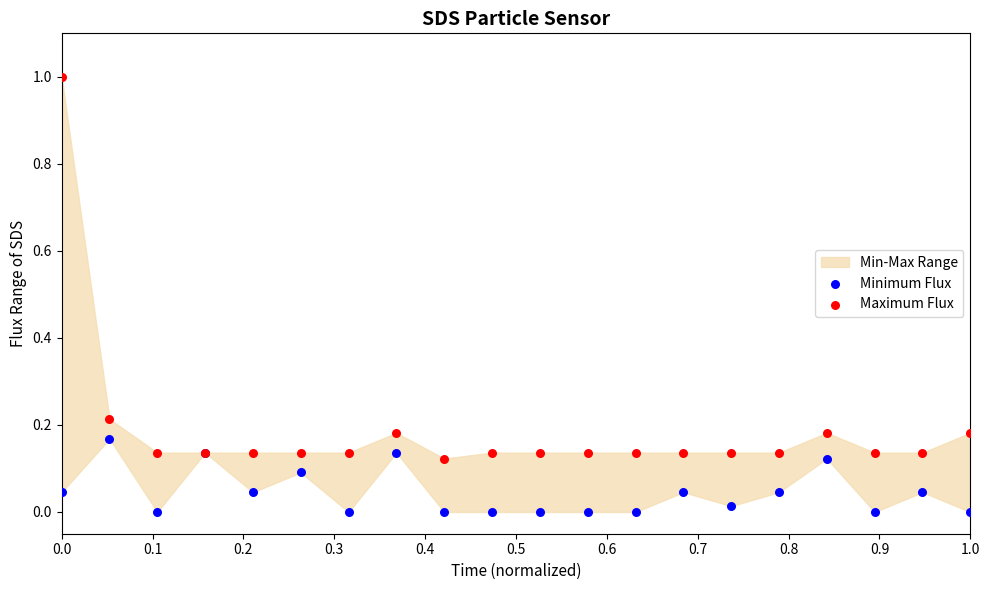

What is the X range (max minus min) for the scatter plot?

1.0